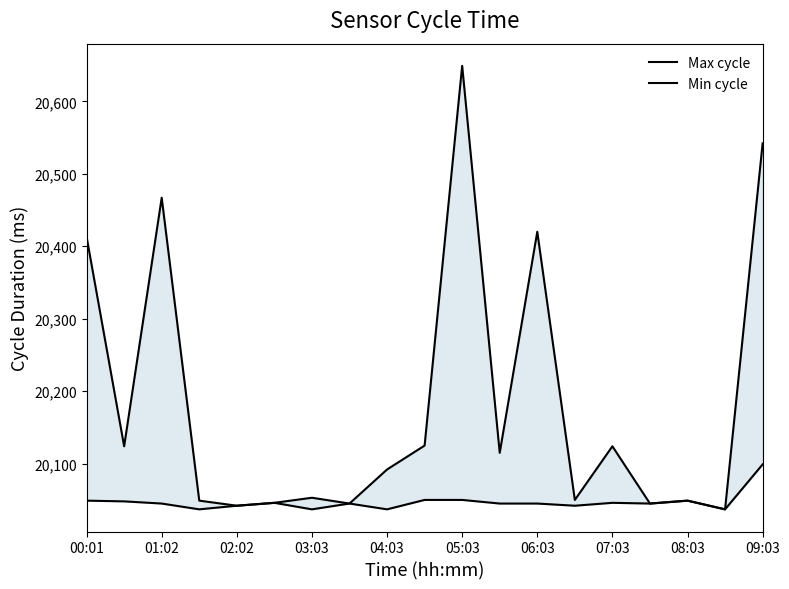

What are all the series names shown in the legend?

Max cycle, Min cycle